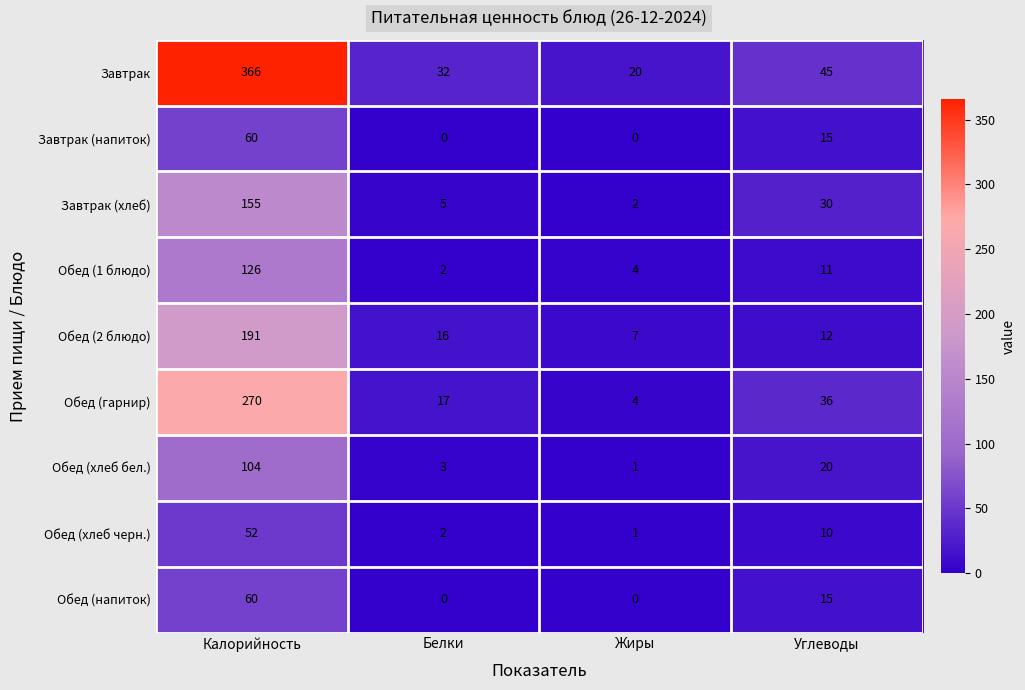

What is the sum of all Обед (хлеб бел.) values?

128